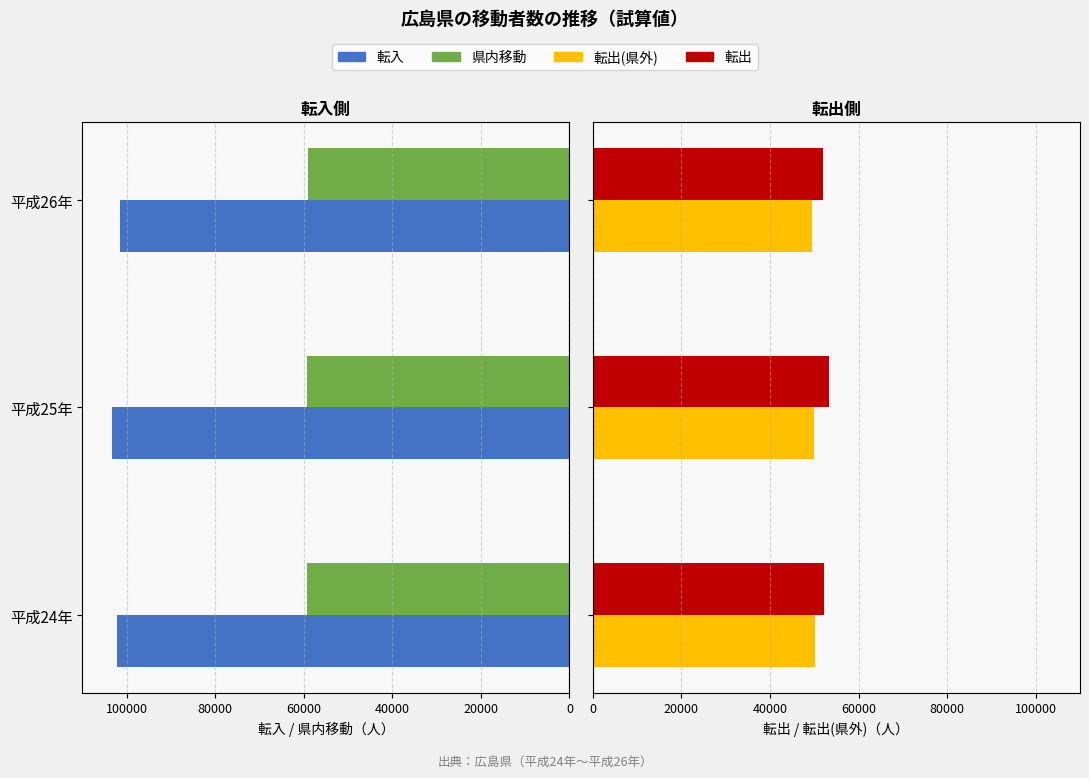

The value of 転出(県外) at 平成26年 is 49484. True or false?

True